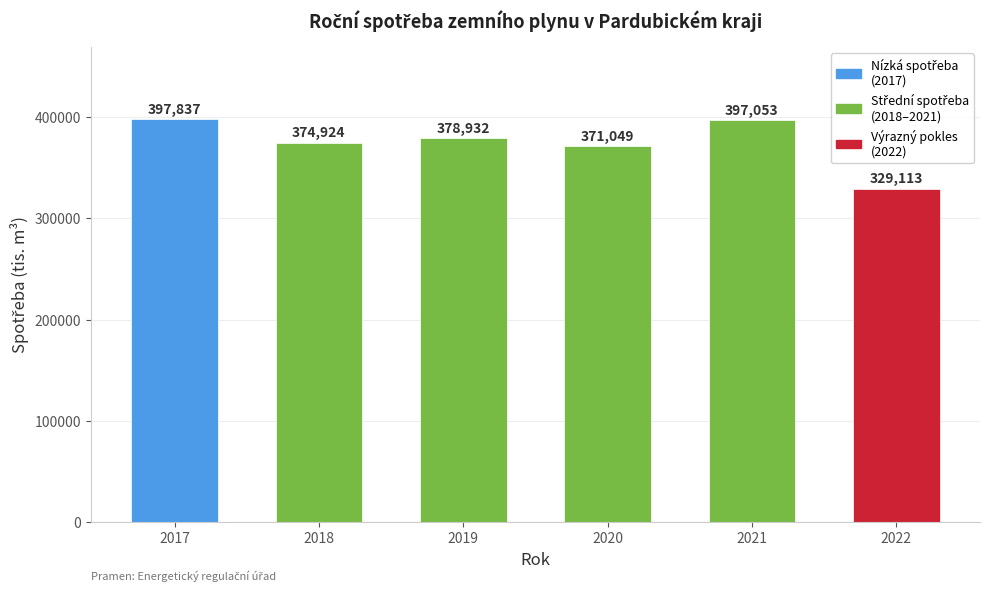

What is the maximum value shown in the chart?

397837.0